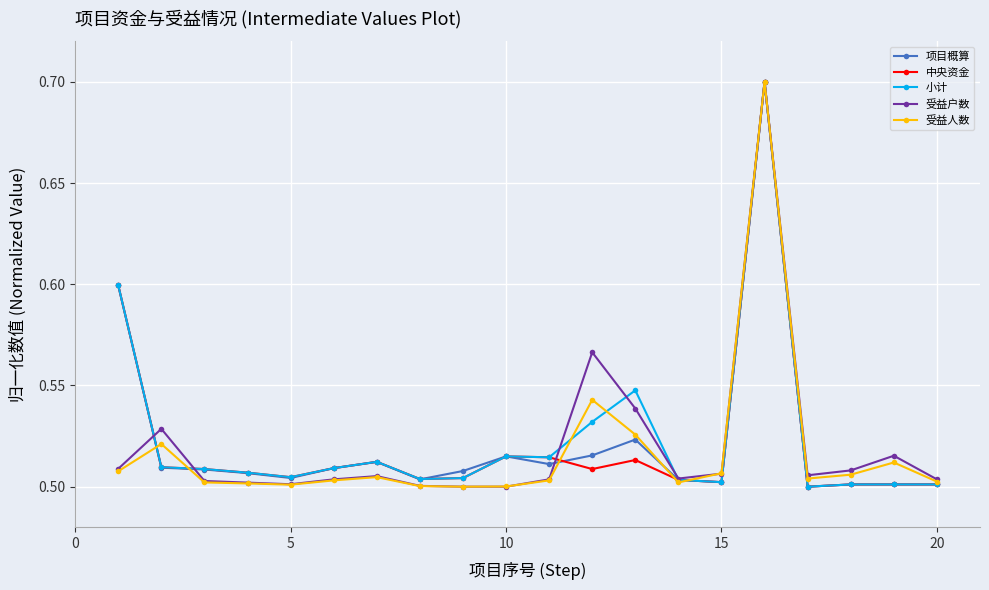

Which series has the largest total across all categories?

小计